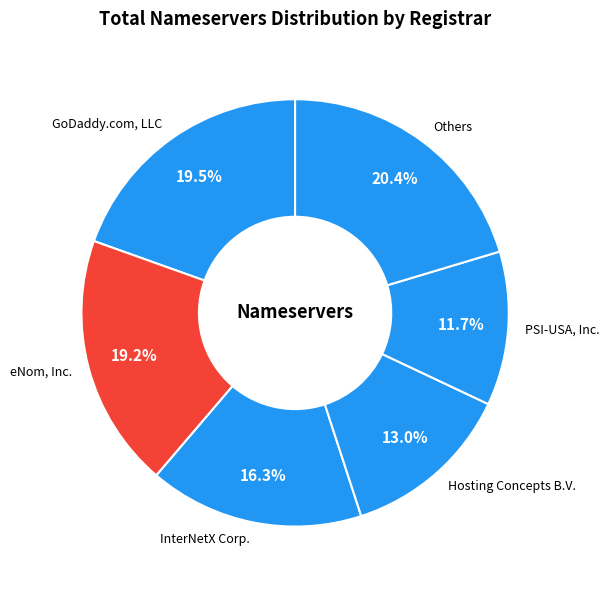

Between eNom, Inc. and Hosting Concepts B.V., which is larger?

eNom, Inc.